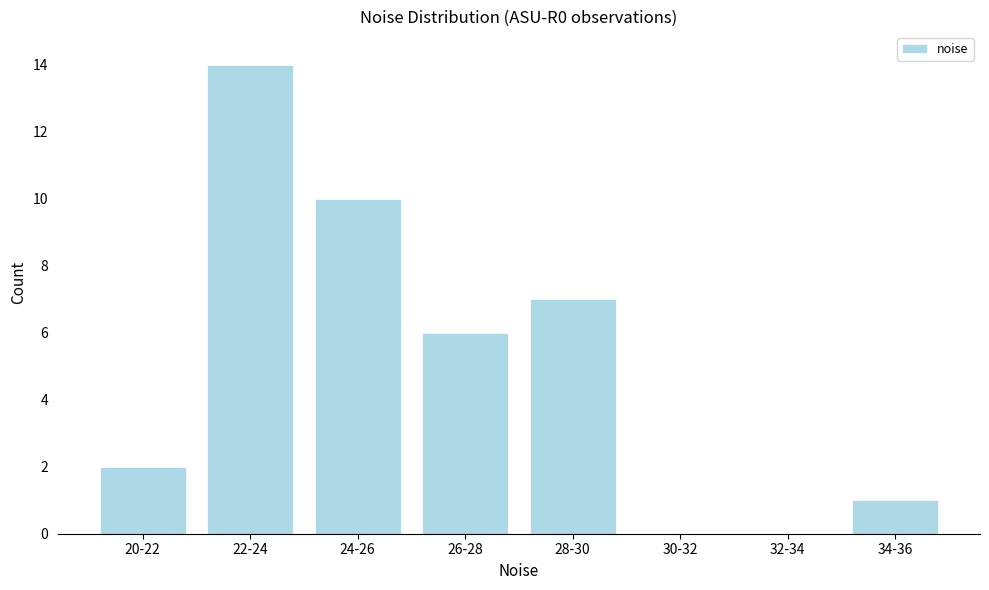

Reading left to right, what are all the values shown in this chart?

20-22=2	22-24=14	24-26=10	26-28=6	28-30=7	30-32=0	32-34=0	34-36=1